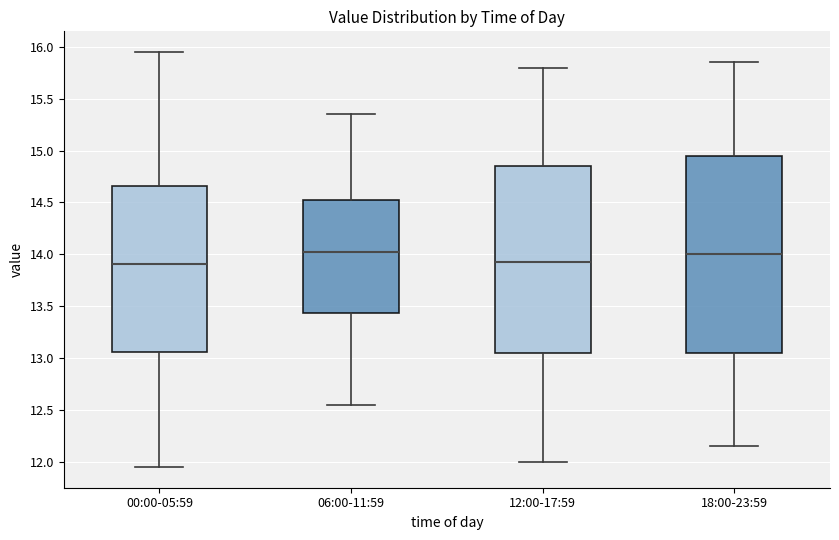

Reading left to right, transcribe this box plot: for each box, give where its median line is, the range the box spans, and where its two whiskers end, as read against the y-axis. The values are not printed on the chart, so give them approximately, as read against the axis.

00:00-05:59: median 13.90, box 13.05 to 14.65, whiskers 11.95 to 15.95
06:00-11:59: median 14.05, box 13.45 to 14.55, whiskers 12.55 to 15.35
12:00-17:59: median 13.95, box 13.05 to 14.85, whiskers 12.00 to 15.80
18:00-23:59: median 14.00, box 13.05 to 14.95, whiskers 12.15 to 15.85